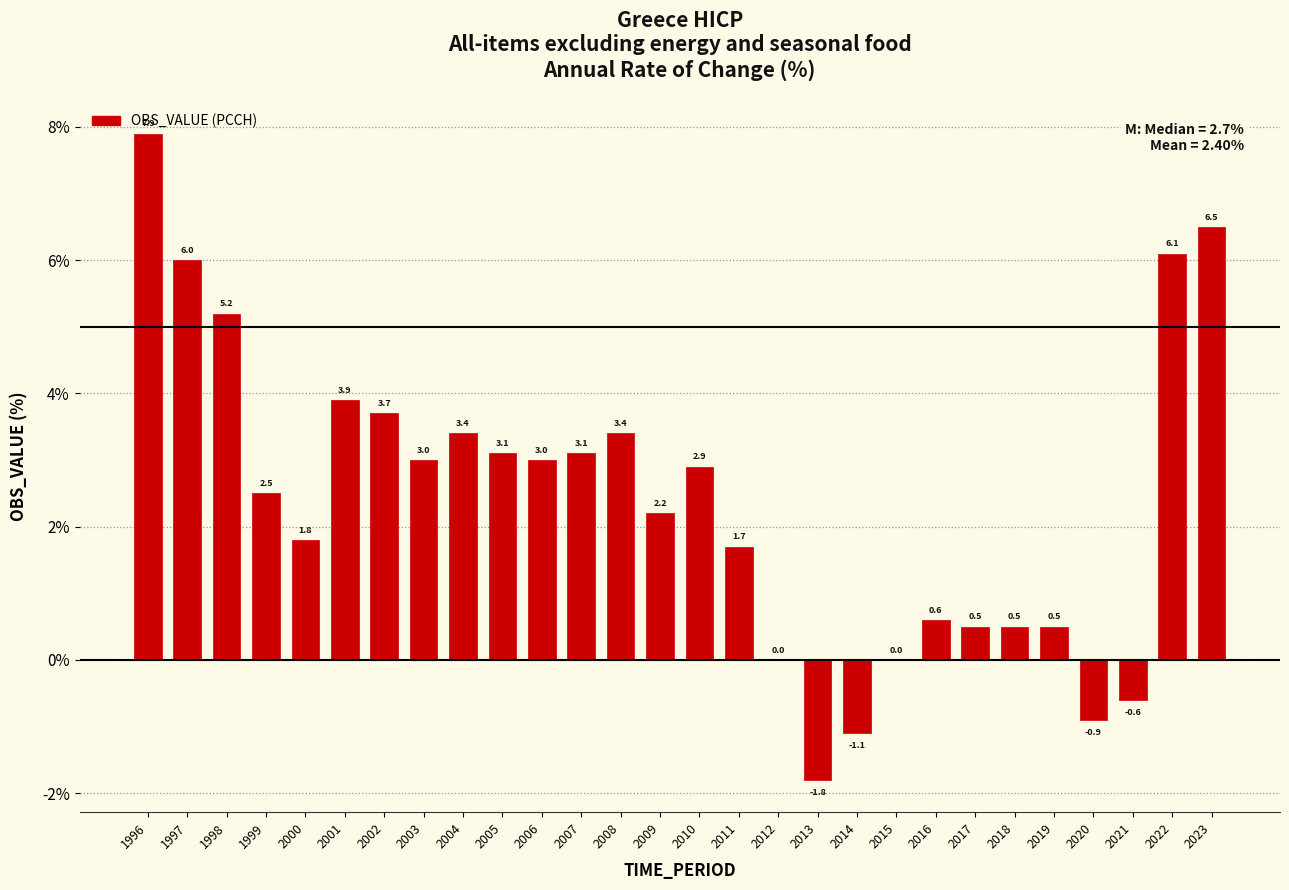

What is the greatest value displayed?

7.9